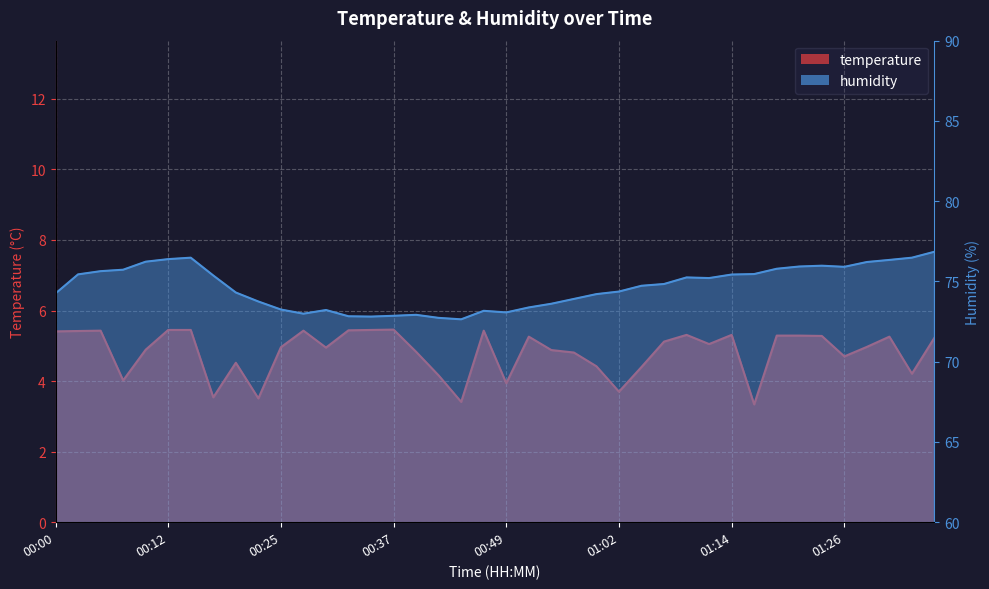

Reading right to left, what are all the values shown in this chart?

temperature: 01:36=5.2	01:33=4.2	01:31=5.3	01:29=5.0	01:26=4.7	01:24=5.3	01:21=5.3	01:19=5.3	01:16=3.3	01:14=5.3	01:11=5.0	01:09=5.3	01:06=5.1	01:04=4.4	01:02=3.7	00:59=4.4	00:57=4.8	00:54=4.9	00:52=5.3	00:49=3.9	00:47=5.4	00:44=3.4	00:42=4.2	00:39=4.8	00:37=5.5	00:35=5.5	00:32=5.4	00:30=5.0	00:27=5.4	00:25=5.0	00:22=3.5	00:20=4.5	00:17=3.5	00:15=5.5	00:12=5.5	00:10=4.9	00:08=4.0	00:05=5.4	00:03=5.4	00:00=5.4
humidity: 01:36=76.8	01:33=76.5	01:31=76.3	01:29=76.2	01:26=75.9	01:24=76.0	01:21=75.9	01:19=75.8	01:16=75.5	01:14=75.4	01:11=75.2	01:09=75.2	01:06=74.8	01:04=74.7	01:02=74.4	00:59=74.2	00:57=73.9	00:54=73.6	00:52=73.4	00:49=73.1	00:47=73.2	00:44=72.6	00:42=72.7	00:39=72.9	00:37=72.9	00:35=72.8	00:32=72.8	00:30=73.2	00:27=73.0	00:25=73.2	00:22=73.8	00:20=74.3	00:17=75.4	00:15=76.5	00:12=76.4	00:10=76.2	00:08=75.7	00:05=75.6	00:03=75.4	00:00=74.2